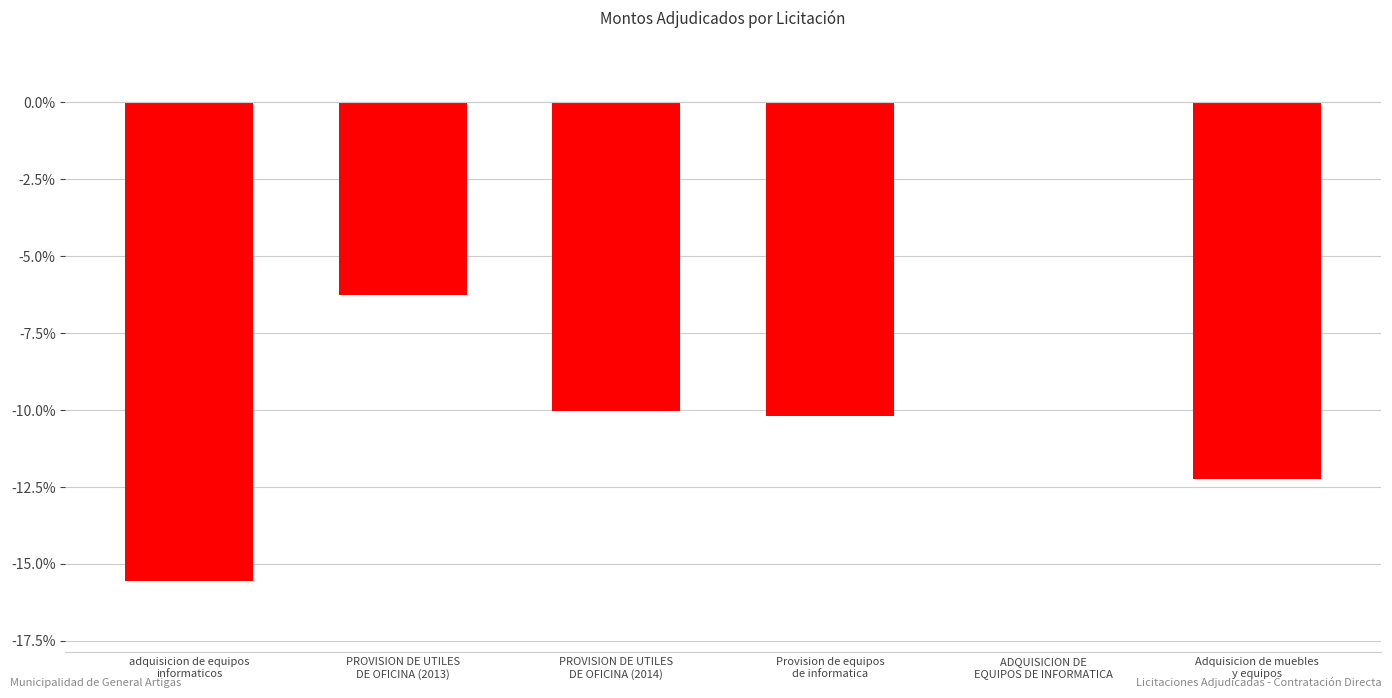

What is the sum of all values?

-54.3